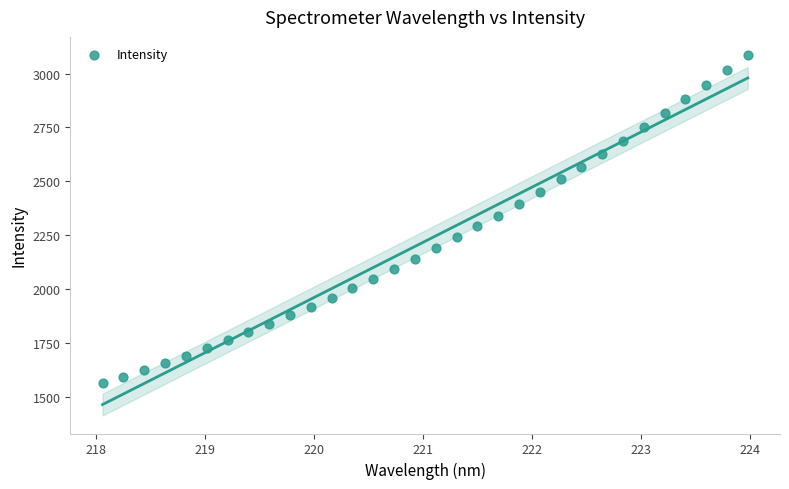

What is the range of Y values (max minus min)?

1523.7